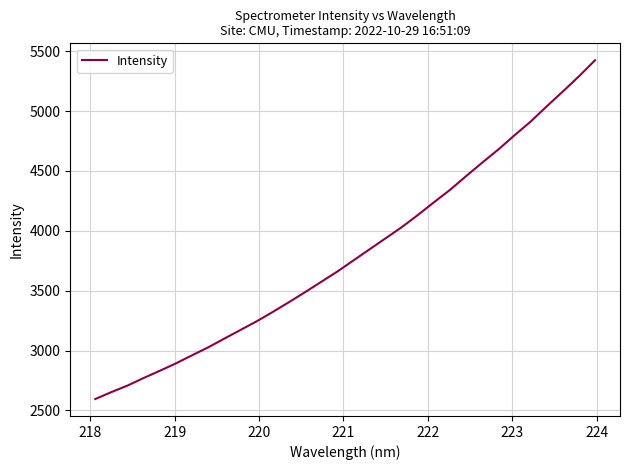

What is the maximum value shown in the chart?

5424.4